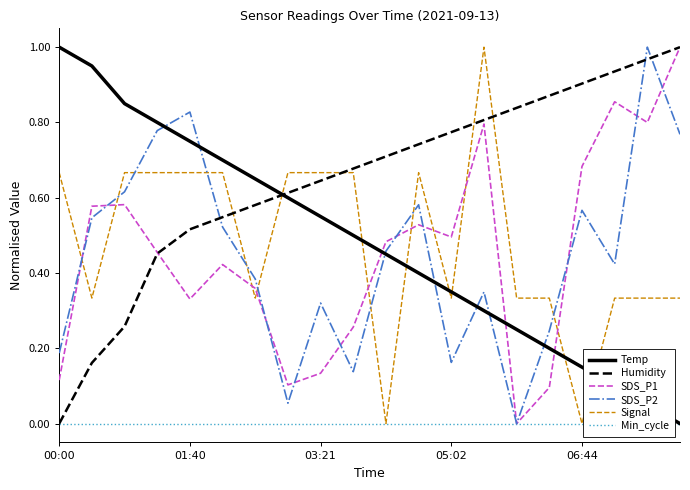

At how many categories does at least one series exceed 0?

20